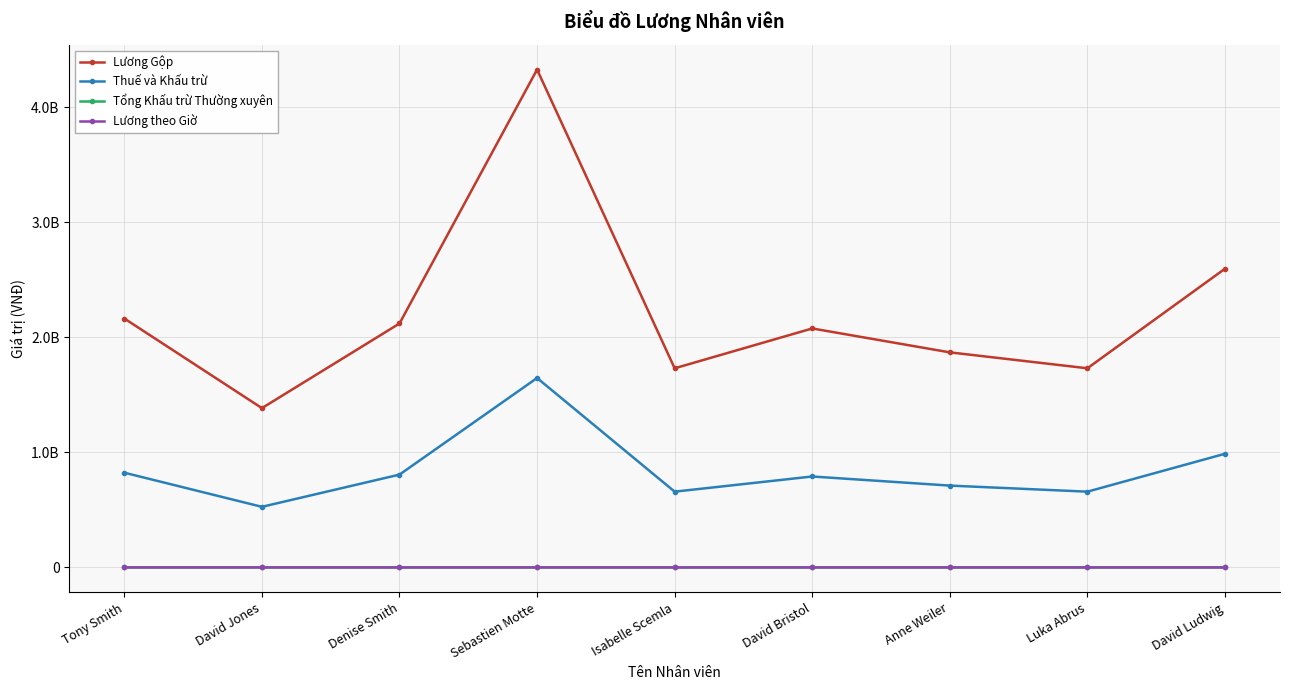

In Lương theo Giờ, how many points are lower than both neighbors (excluding endpoints)?

3